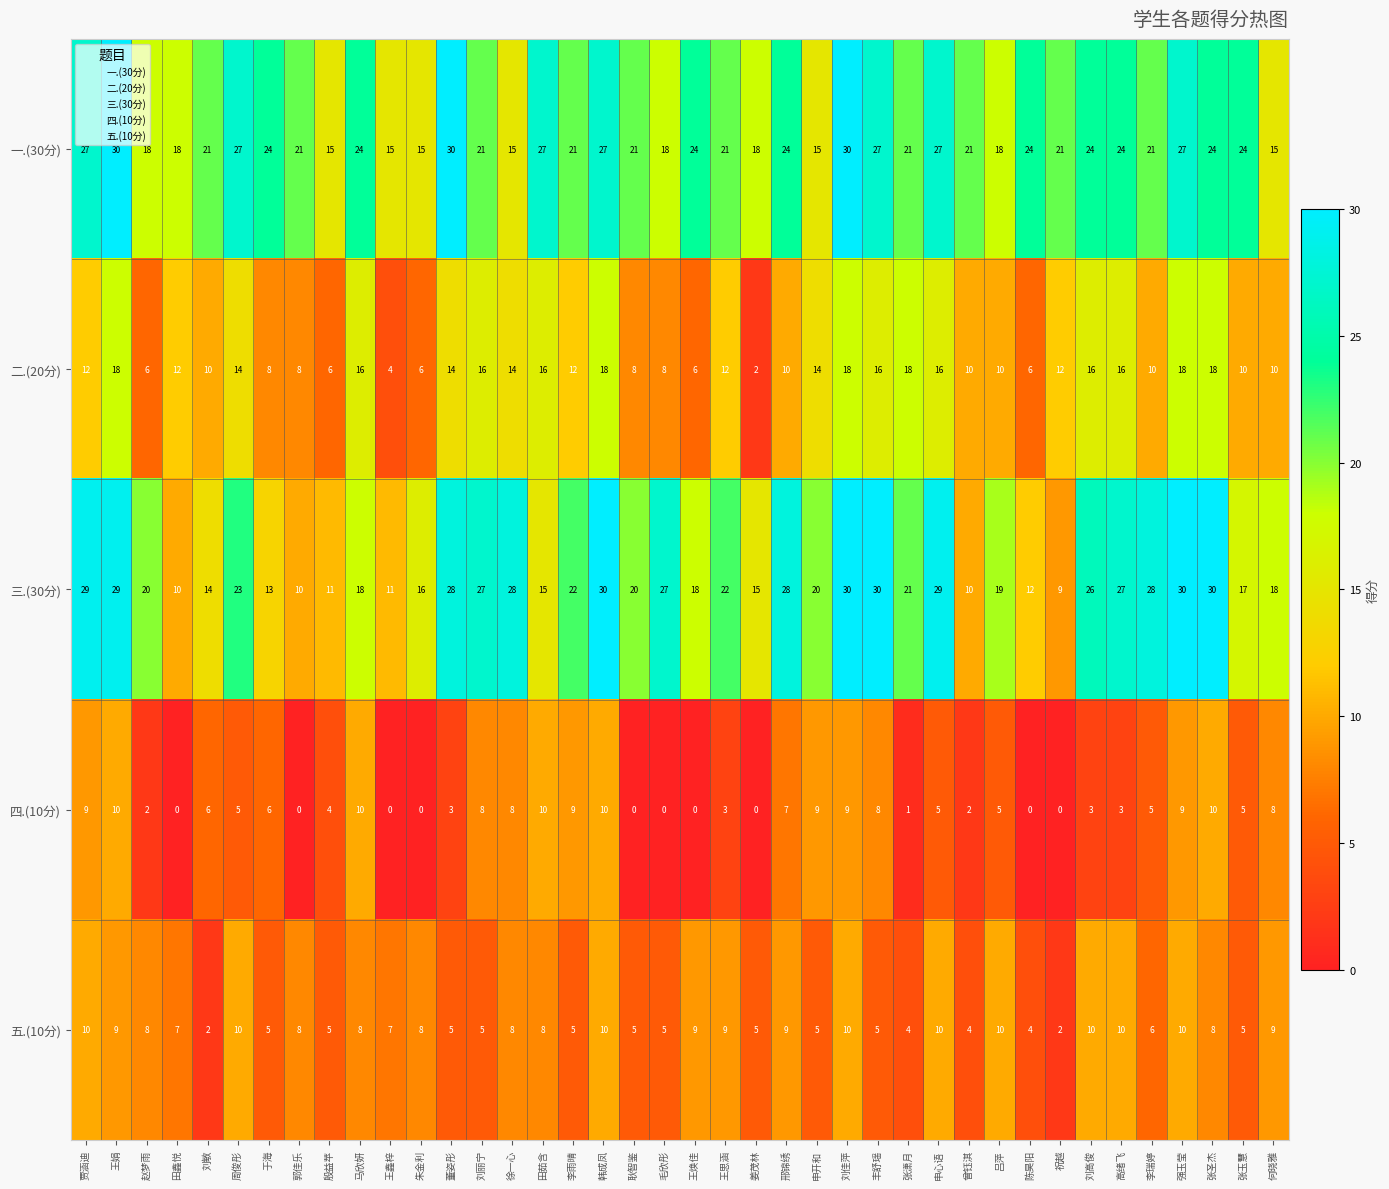

What is the sum of all 三.(30分) values?

840